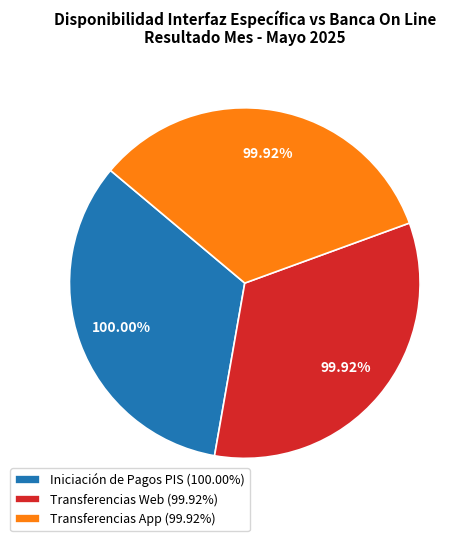

Is Transferencias App the majority of the pie?

No